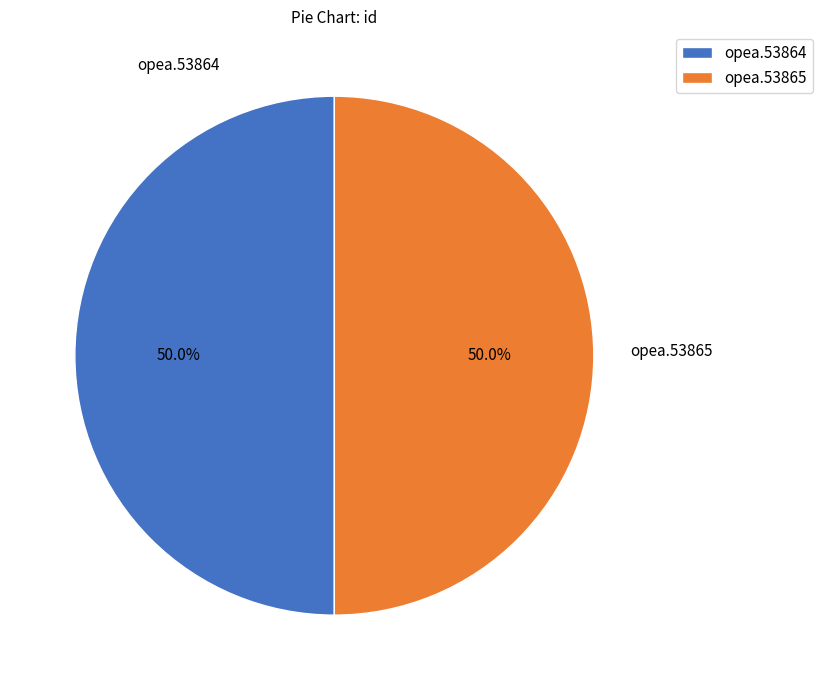

What is the ratio of the value at opea.53864 to the value at opea.53865?

1.0